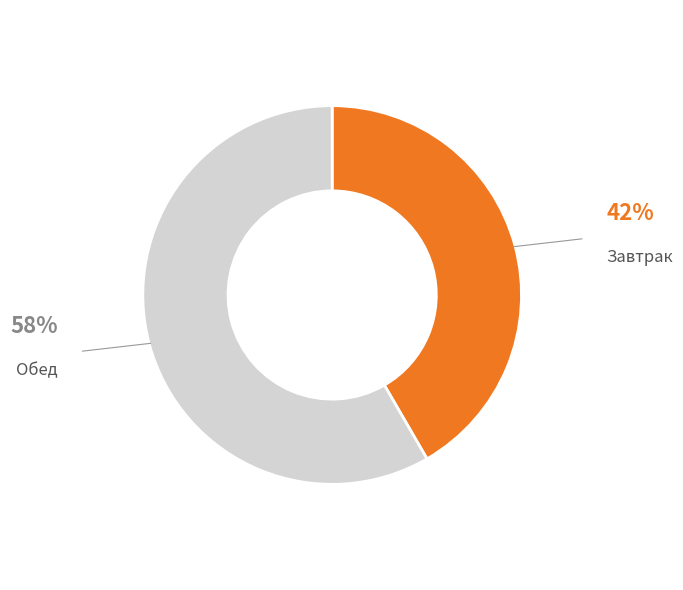

Does any single category account for the majority?

Yes